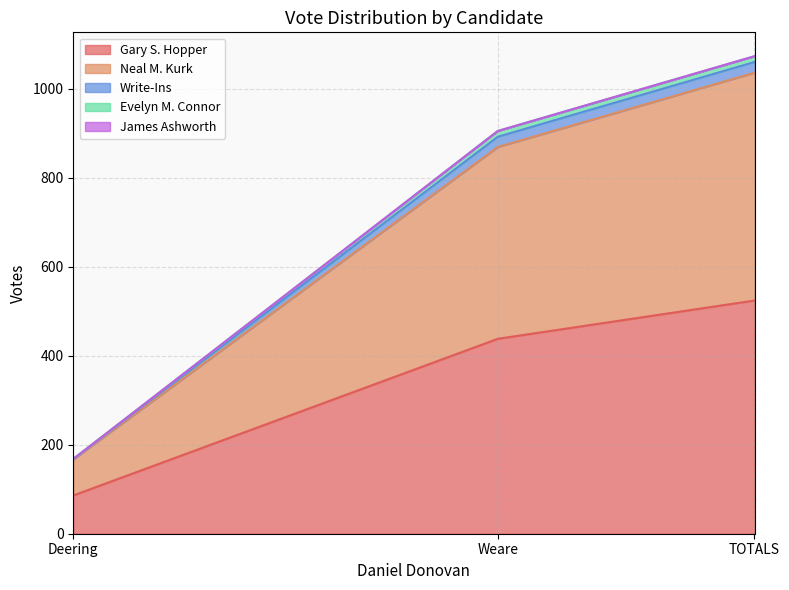

List the labels in order of Neal M. Kurk value, smallest first.

Deering, Weare, TOTALS